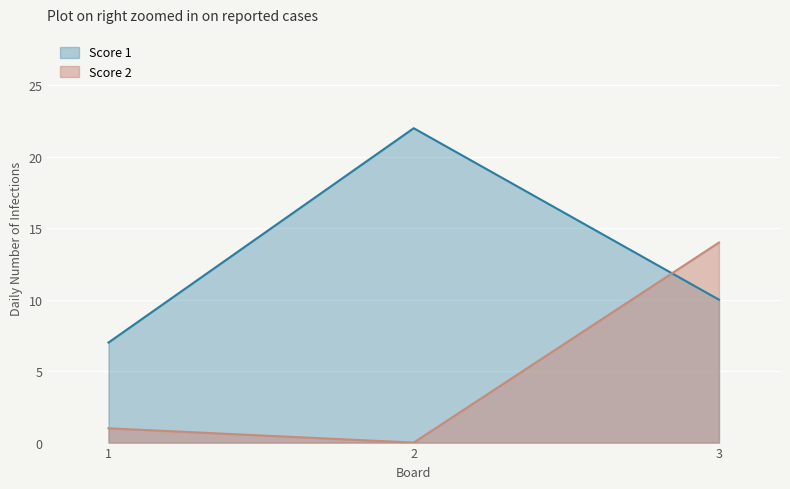

Which category has the lowest value in the Score 2 series?

2